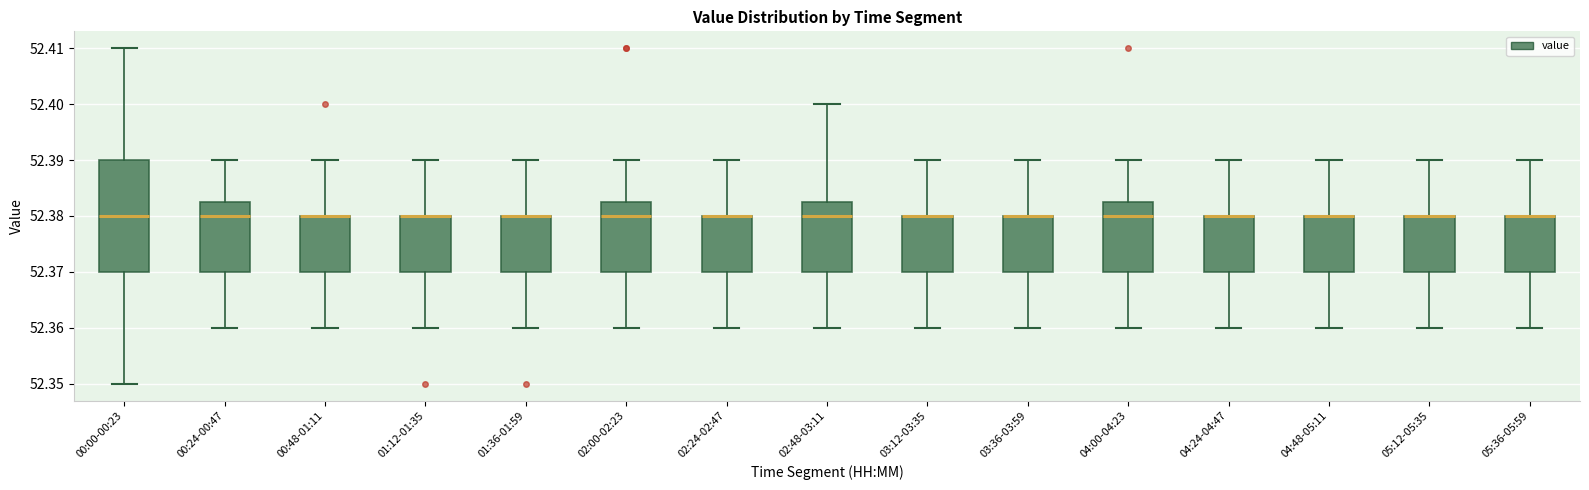

Reading left to right, read every box against the y-axis: the position of its median line, the range the box covers, and the ends of its whiskers. The values are not printed on the chart, so give them approximately, as read against the axis.

00:00-00:23: median 52.380, box 52.370 to 52.390, whiskers 52.350 to 52.410
00:24-00:47: median 52.380, box 52.370 to 52.383, whiskers 52.360 to 52.390
00:48-01:11: median 52.380 (drawn on the box's upper edge), box 52.370 to 52.380, whiskers 52.360 to 52.390
01:12-01:35: median 52.380 (drawn on the box's upper edge), box 52.370 to 52.380, whiskers 52.360 to 52.390
01:36-01:59: median 52.380 (drawn on the box's upper edge), box 52.370 to 52.380, whiskers 52.360 to 52.390
02:00-02:23: median 52.380, box 52.370 to 52.383, whiskers 52.360 to 52.390
02:24-02:47: median 52.380 (drawn on the box's upper edge), box 52.370 to 52.380, whiskers 52.360 to 52.390
02:48-03:11: median 52.380, box 52.370 to 52.383, whiskers 52.360 to 52.400
03:12-03:35: median 52.380 (drawn on the box's upper edge), box 52.370 to 52.380, whiskers 52.360 to 52.390
03:36-03:59: median 52.380 (drawn on the box's upper edge), box 52.370 to 52.380, whiskers 52.360 to 52.390
04:00-04:23: median 52.380, box 52.370 to 52.383, whiskers 52.360 to 52.390
04:24-04:47: median 52.380 (drawn on the box's upper edge), box 52.370 to 52.380, whiskers 52.360 to 52.390
04:48-05:11: median 52.380 (drawn on the box's upper edge), box 52.370 to 52.380, whiskers 52.360 to 52.390
05:12-05:35: median 52.380 (drawn on the box's upper edge), box 52.370 to 52.380, whiskers 52.360 to 52.390
05:36-05:59: median 52.380 (drawn on the box's upper edge), box 52.370 to 52.380, whiskers 52.360 to 52.390